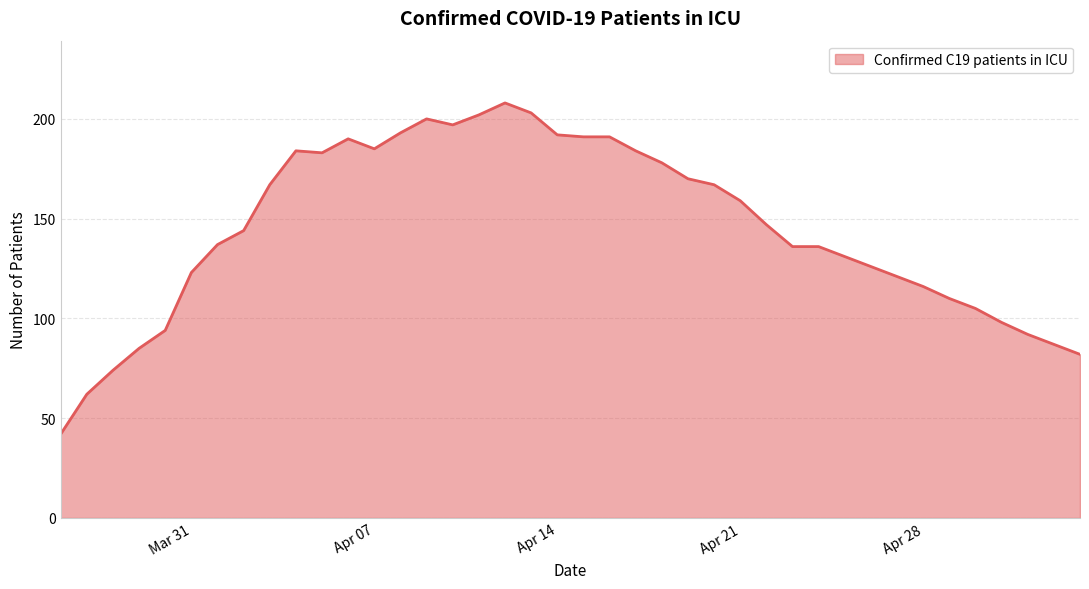

Reading left to right, what are all the values shown in this chart?

42	62	74	85	94	123	137	144	167	184	183	190	185	193	200	197	202	208	203	192	191	191	184	178	170	167	159	147	136	136	131	126	121	116	110	105	98	92	87	82